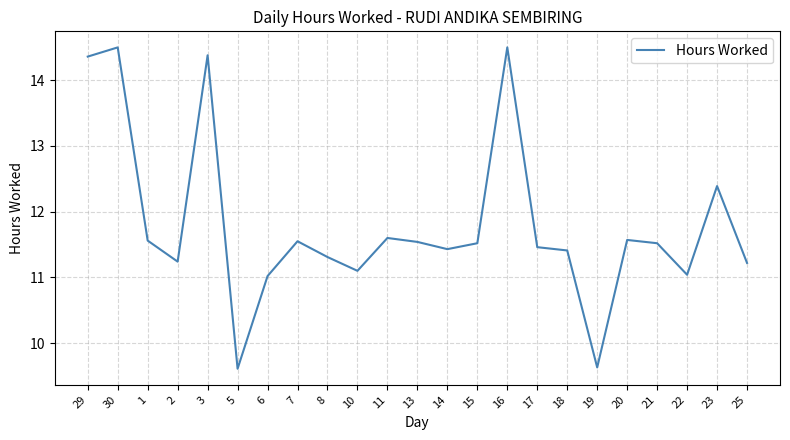

What is the sum of the values at 17 and 20?

23.0